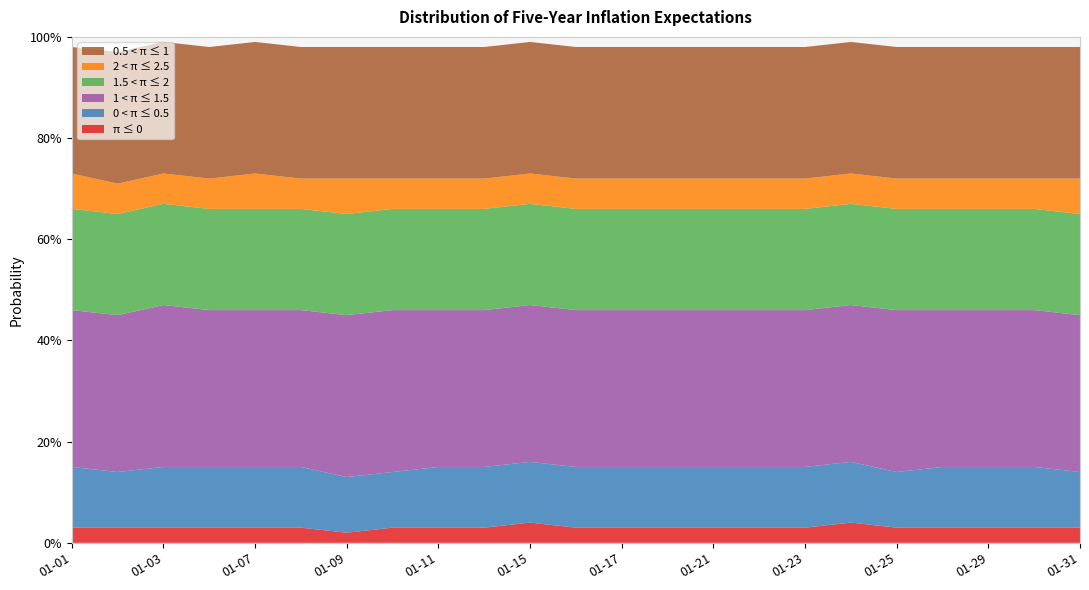

Reading left to right, transcribe all the data shown in this chart.

π ≤ 0: 2019-01-01=0.0	2019-01-02=0.0	2019-01-03=0.0	2019-01-04=0.0	2019-01-07=0.0	2019-01-08=0.0	2019-01-09=0.0	2019-01-10=0.0	2019-01-11=0.0	2019-01-14=0.0	2019-01-15=0.0	2019-01-16=0.0	2019-01-17=0.0	2019-01-18=0.0	2019-01-21=0.0	2019-01-22=0.0	2019-01-23=0.0	2019-01-24=0.0	2019-01-25=0.0	2019-01-28=0.0	2019-01-29=0.0	2019-01-30=0.0	2019-01-31=0.0
0 < π ≤ 0.5: 2019-01-01=0.1	2019-01-02=0.1	2019-01-03=0.1	2019-01-04=0.1	2019-01-07=0.1	2019-01-08=0.1	2019-01-09=0.1	2019-01-10=0.1	2019-01-11=0.1	2019-01-14=0.1	2019-01-15=0.1	2019-01-16=0.1	2019-01-17=0.1	2019-01-18=0.1	2019-01-21=0.1	2019-01-22=0.1	2019-01-23=0.1	2019-01-24=0.1	2019-01-25=0.1	2019-01-28=0.1	2019-01-29=0.1	2019-01-30=0.1	2019-01-31=0.1
1 < π ≤ 1.5: 2019-01-01=0.3	2019-01-02=0.3	2019-01-03=0.3	2019-01-04=0.3	2019-01-07=0.3	2019-01-08=0.3	2019-01-09=0.3	2019-01-10=0.3	2019-01-11=0.3	2019-01-14=0.3	2019-01-15=0.3	2019-01-16=0.3	2019-01-17=0.3	2019-01-18=0.3	2019-01-21=0.3	2019-01-22=0.3	2019-01-23=0.3	2019-01-24=0.3	2019-01-25=0.3	2019-01-28=0.3	2019-01-29=0.3	2019-01-30=0.3	2019-01-31=0.3
1.5 < π ≤ 2: 2019-01-01=0.2	2019-01-02=0.2	2019-01-03=0.2	2019-01-04=0.2	2019-01-07=0.2	2019-01-08=0.2	2019-01-09=0.2	2019-01-10=0.2	2019-01-11=0.2	2019-01-14=0.2	2019-01-15=0.2	2019-01-16=0.2	2019-01-17=0.2	2019-01-18=0.2	2019-01-21=0.2	2019-01-22=0.2	2019-01-23=0.2	2019-01-24=0.2	2019-01-25=0.2	2019-01-28=0.2	2019-01-29=0.2	2019-01-30=0.2	2019-01-31=0.2
2 < π ≤ 2.5: 2019-01-01=0.1	2019-01-02=0.1	2019-01-03=0.1	2019-01-04=0.1	2019-01-07=0.1	2019-01-08=0.1	2019-01-09=0.1	2019-01-10=0.1	2019-01-11=0.1	2019-01-14=0.1	2019-01-15=0.1	2019-01-16=0.1	2019-01-17=0.1	2019-01-18=0.1	2019-01-21=0.1	2019-01-22=0.1	2019-01-23=0.1	2019-01-24=0.1	2019-01-25=0.1	2019-01-28=0.1	2019-01-29=0.1	2019-01-30=0.1	2019-01-31=0.1
0.5 < π ≤ 1: 2019-01-01=0.2	2019-01-02=0.3	2019-01-03=0.3	2019-01-04=0.3	2019-01-07=0.3	2019-01-08=0.3	2019-01-09=0.3	2019-01-10=0.3	2019-01-11=0.3	2019-01-14=0.3	2019-01-15=0.3	2019-01-16=0.3	2019-01-17=0.3	2019-01-18=0.3	2019-01-21=0.3	2019-01-22=0.3	2019-01-23=0.3	2019-01-24=0.3	2019-01-25=0.3	2019-01-28=0.3	2019-01-29=0.3	2019-01-30=0.3	2019-01-31=0.3